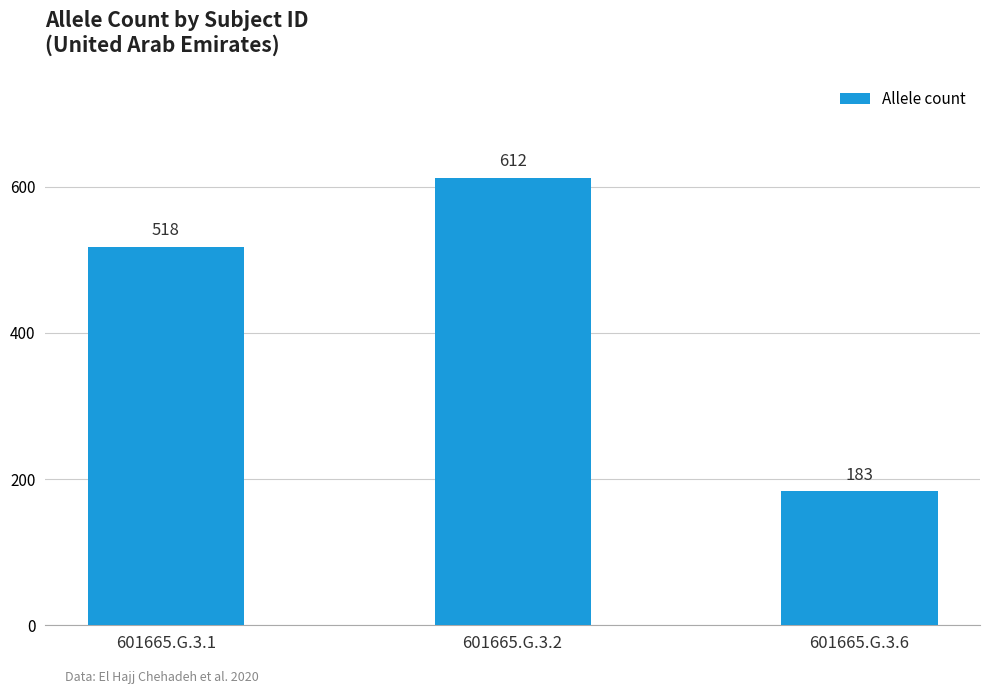

Reading left to right, list all the values displayed in this chart.

518	612	183